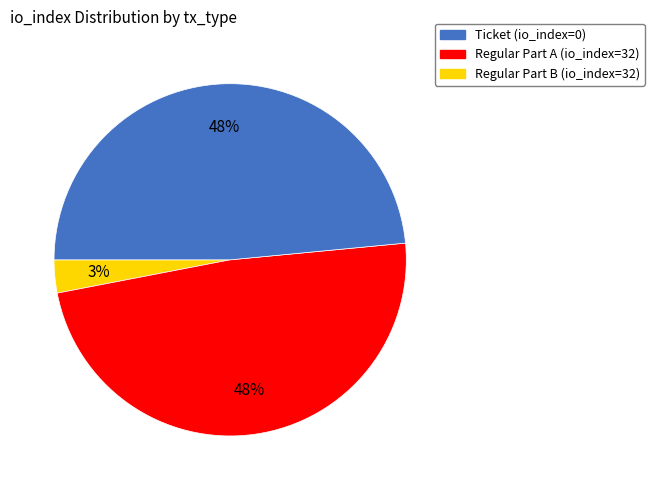

Does any single category account for the majority?

No